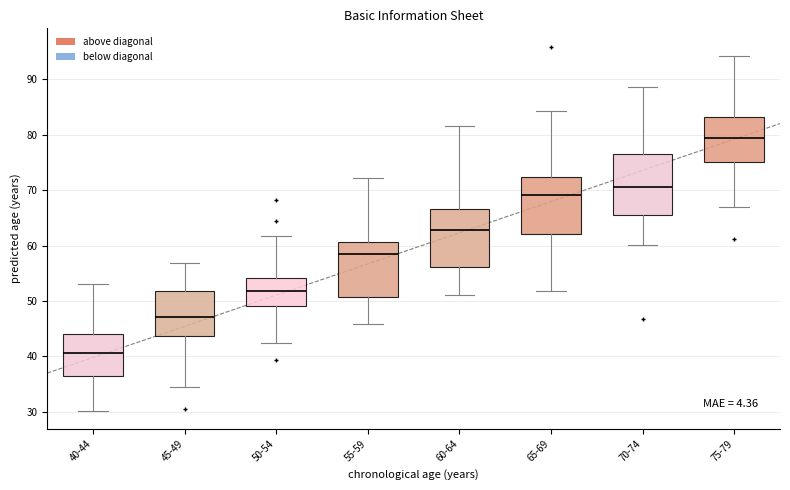

Reading left to right, transcribe this box plot: for each box, give where its median line is, the range the box spans, and where its two whiskers end, as read against the y-axis. The values are not printed on the chart, so give them approximately, as read against the axis.

40-44: median 41, box 36 to 44, whiskers 30 to 53
45-49: median 47, box 44 to 52, whiskers 34 to 57
50-54: median 52, box 49 to 54, whiskers 42 to 62
55-59: median 58, box 51 to 61, whiskers 46 to 72
60-64: median 63, box 56 to 67, whiskers 51 to 82
65-69: median 69, box 62 to 72, whiskers 52 to 84
70-74: median 71, box 66 to 76, whiskers 60 to 89
75-79: median 79, box 75 to 83, whiskers 67 to 94